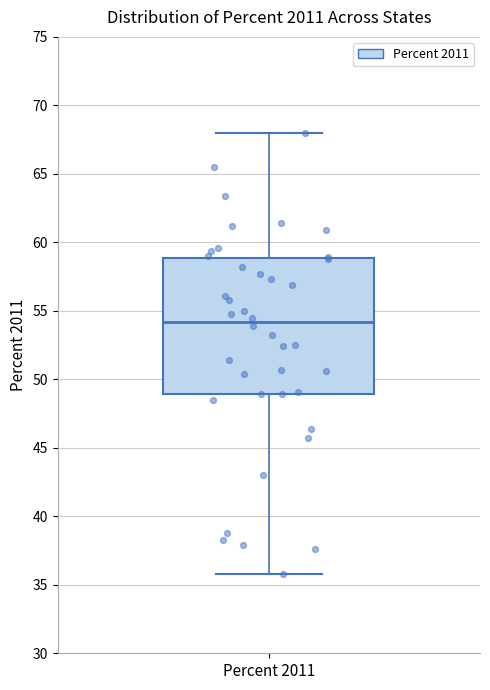

Where is the lower edge of the box for Percent 2011 on the y-axis? The values are not printed on the chart, so give them approximately, as read against the axis.

49